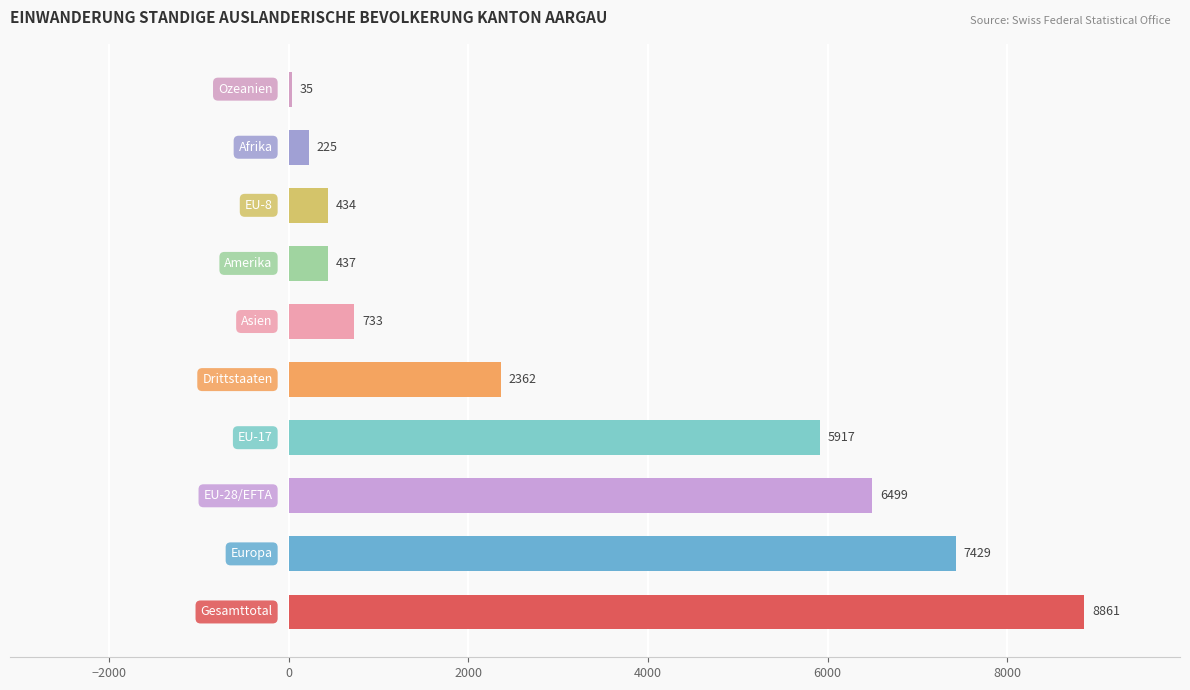

What is the sum of all values?

32932